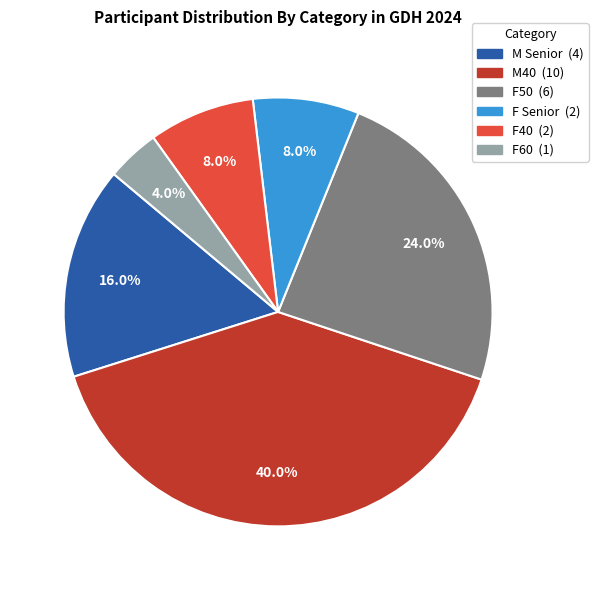

How many segments does this pie chart have?

6